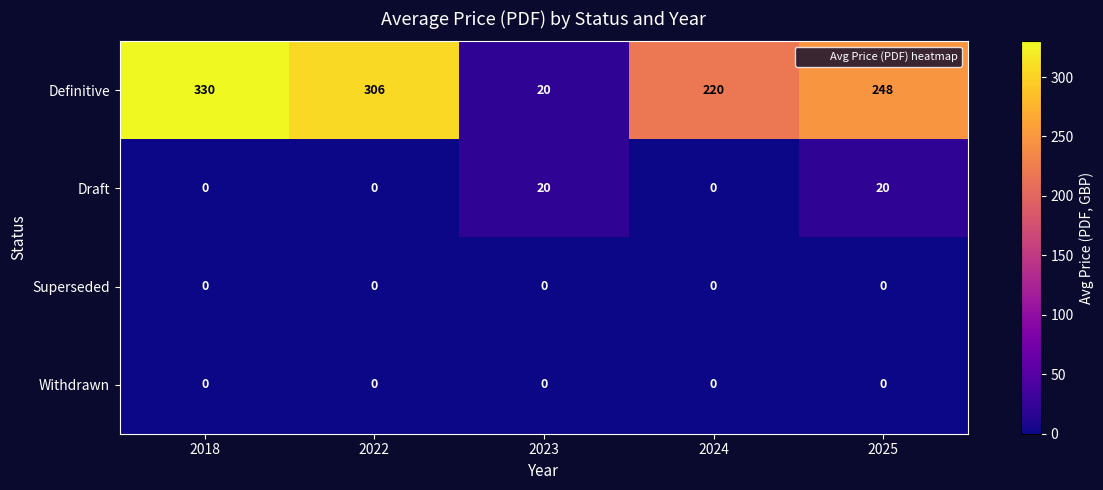

Reading left to right, transcribe all the data shown in this chart.

Definitive: 2018=330	2022=306	2023=20	2024=220	2025=248
Draft: 2018=0	2022=0	2023=20	2024=0	2025=20
Superseded: 2018=0	2022=0	2023=0	2024=0	2025=0
Withdrawn: 2018=0	2022=0	2023=0	2024=0	2025=0